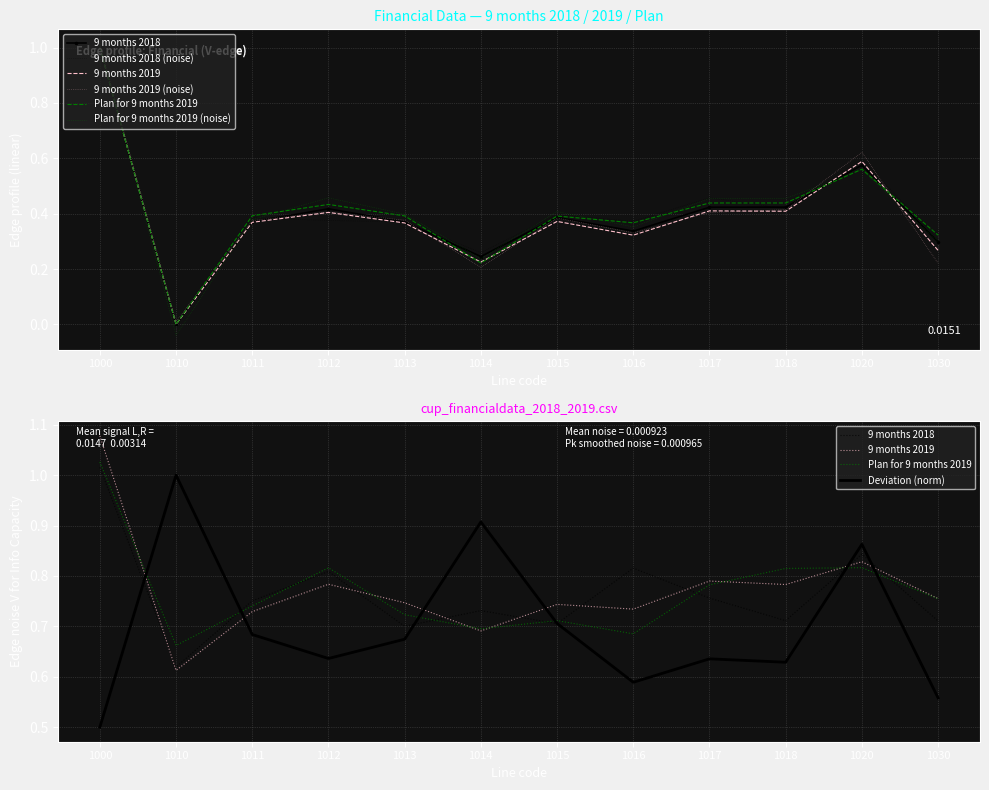

What is the total value across all series at 1020?

1.7